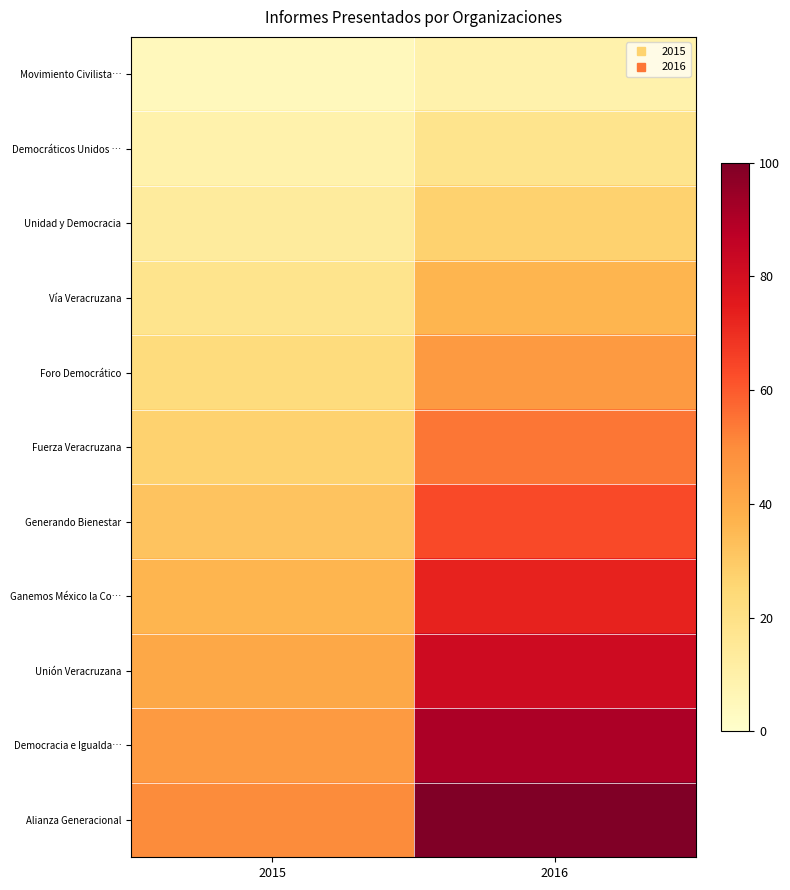

How many data points does each series have?

2